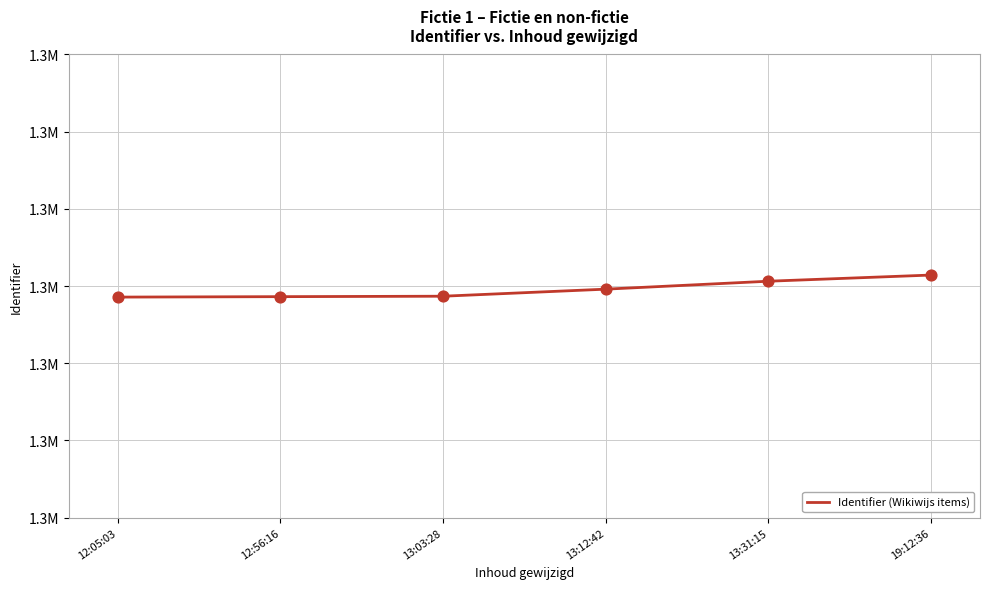

Approximately how many times larger is the value at 12:56:16 compared to 12:05:03?

1.0